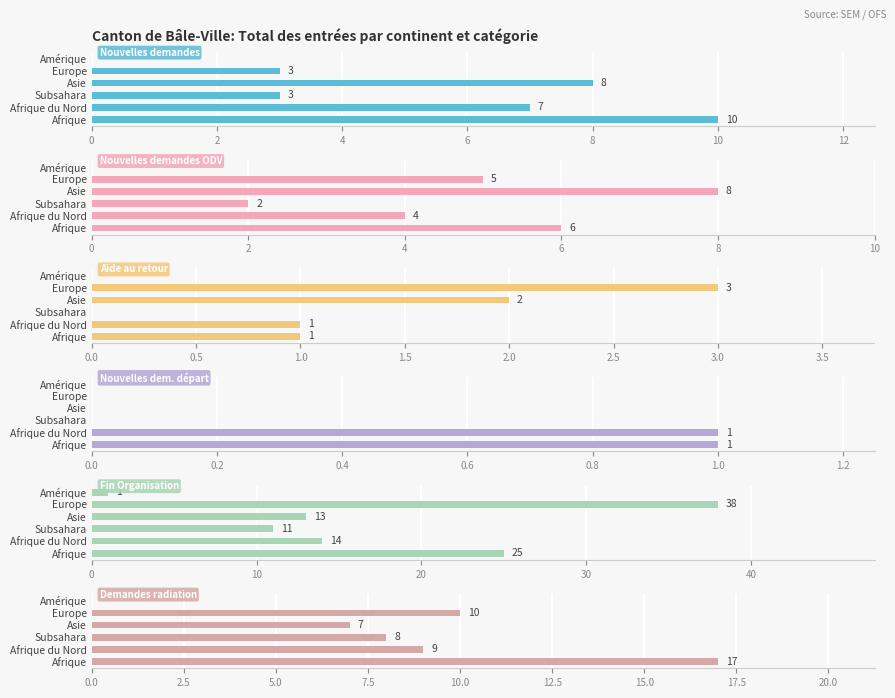

What is the total value across all series at Afrique?

60